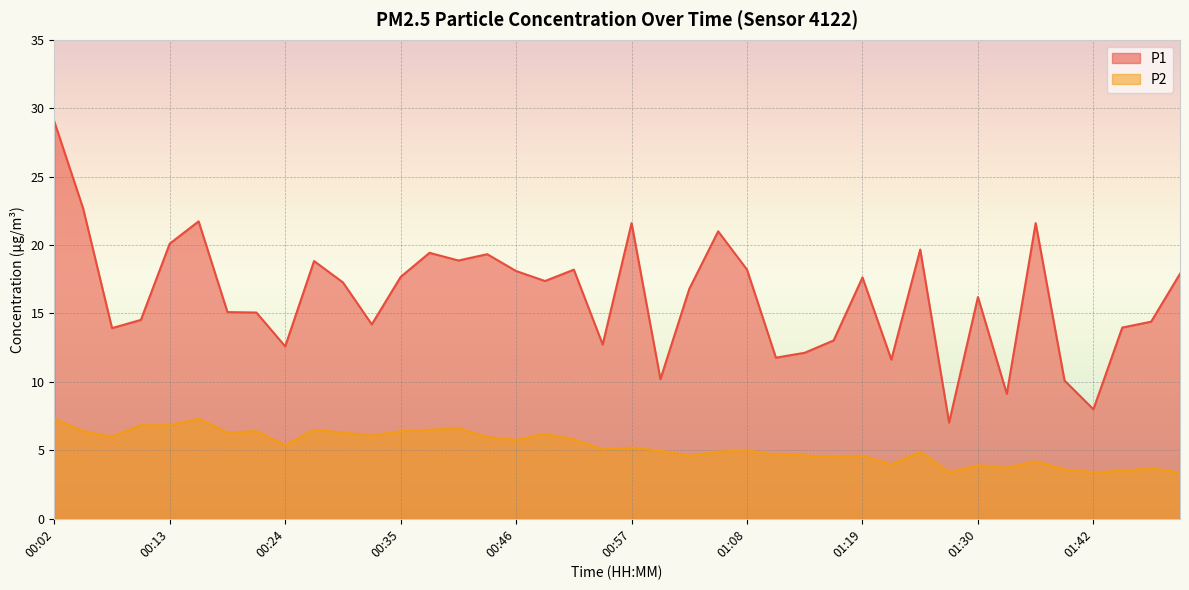

True or false: P1 has more than 0 interior local peaks.

True